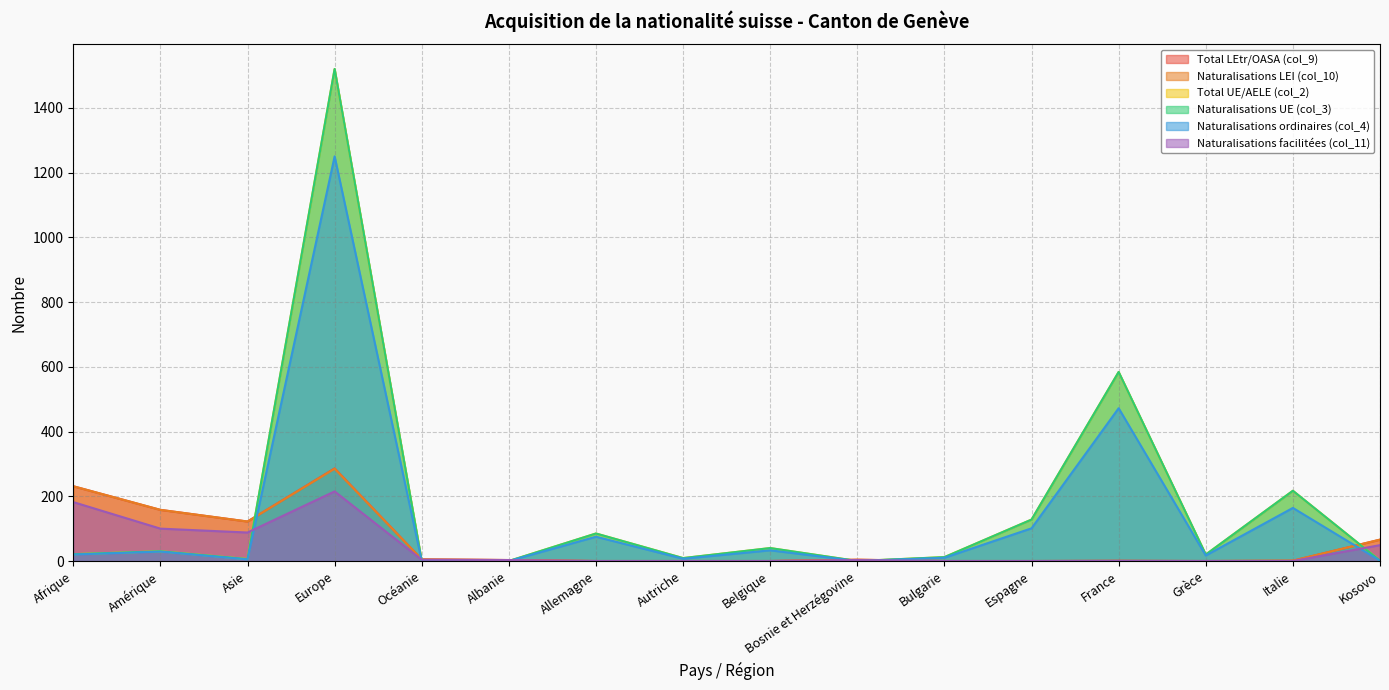

Reading left to right, what are all the values shown in this chart?

Total LEtr/OASA (col_9): Afrique=231	Amérique=158	Asie=122	Europe=286	Océanie=5	Albanie=3	Allemagne=0	Autriche=0	Belgique=0	Bosnie et Herzégovine=4	Bulgarie=0	Espagne=0	France=1	Grèce=0	Italie=1	Kosovo=66
Naturalisations LEI (col_10): Afrique=231	Amérique=158	Asie=122	Europe=285	Océanie=5	Albanie=3	Allemagne=0	Autriche=0	Belgique=0	Bosnie et Herzégovine=4	Bulgarie=0	Espagne=0	France=0	Grèce=0	Italie=1	Kosovo=66
Total UE/AELE (col_2): Afrique=21	Amérique=30	Asie=6	Europe=1520	Océanie=0	Albanie=0	Allemagne=85	Autriche=9	Belgique=40	Bosnie et Herzégovine=0	Bulgarie=12	Espagne=128	France=584	Grèce=20	Italie=217	Kosovo=1
Naturalisations UE (col_3): Afrique=21	Amérique=30	Asie=6	Europe=1520	Océanie=0	Albanie=0	Allemagne=85	Autriche=9	Belgique=40	Bosnie et Herzégovine=0	Bulgarie=12	Espagne=128	France=584	Grèce=20	Italie=217	Kosovo=1
Naturalisations ordinaires (col_4): Afrique=20	Amérique=29	Asie=5	Europe=1250	Océanie=0	Albanie=0	Allemagne=75	Autriche=7	Belgique=33	Bosnie et Herzégovine=0	Bulgarie=10	Espagne=101	France=472	Grèce=17	Italie=164	Kosovo=1
Naturalisations facilitées (col_11): Afrique=182	Amérique=100	Asie=88	Europe=215	Océanie=4	Albanie=3	Allemagne=0	Autriche=0	Belgique=0	Bosnie et Herzégovine=3	Bulgarie=0	Espagne=0	France=0	Grèce=0	Italie=0	Kosovo=49